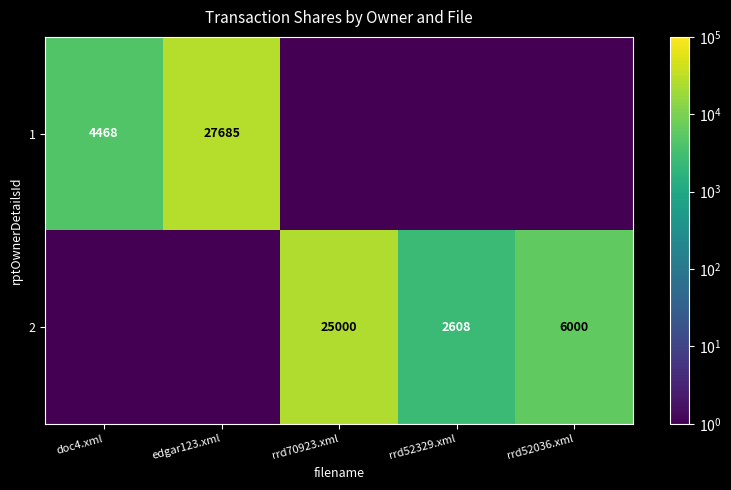

At which category is the sum across all series the highest?

edgar123.xml